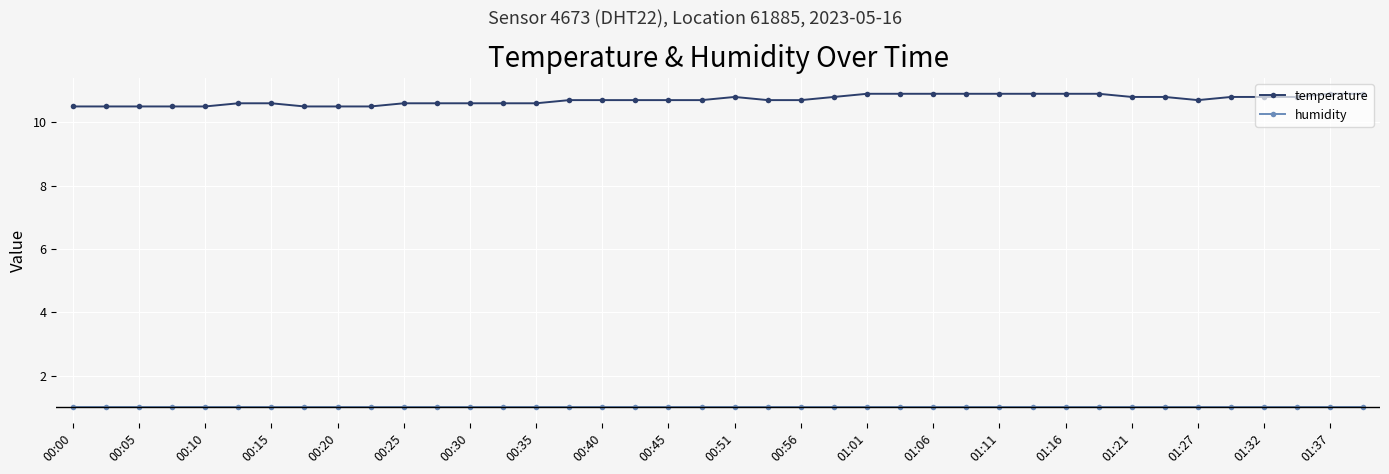

What is the value of the temperature point at the 25th from the left?

10.9